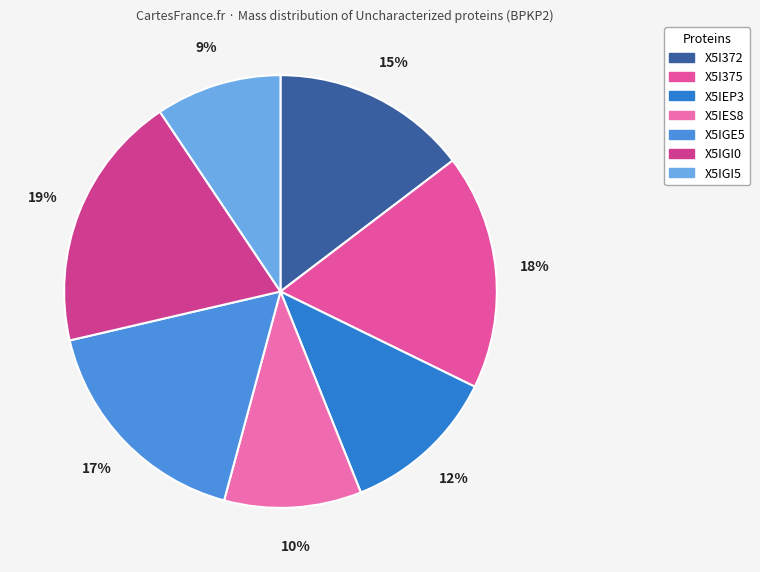

Is X5IES8 the majority of the pie?

No